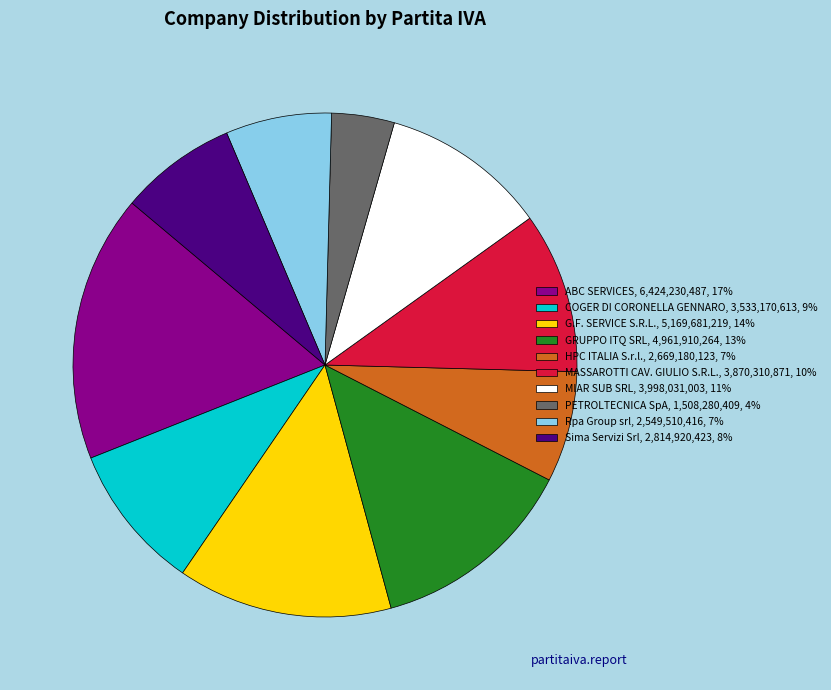

True or false: HPC ITALIA S.r.l., 2,669,180,123, 7% accounts for 7% of the total.

True